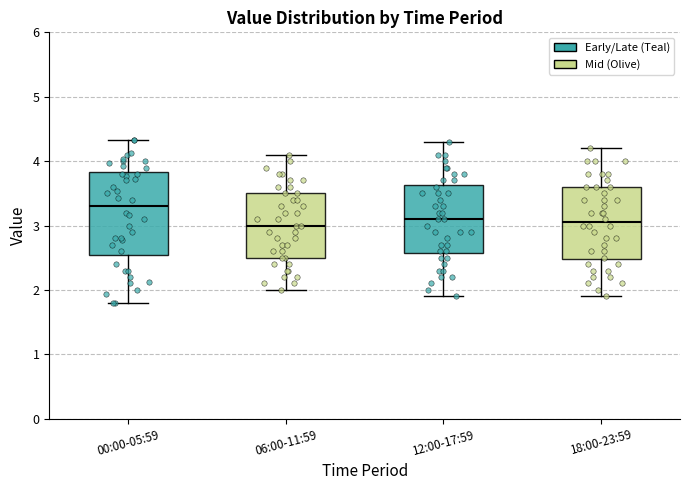

Reading left to right, transcribe this box plot: for each box, give where its median line is, the range the box spans, and where its two whiskers end, as read against the y-axis. The values are not printed on the chart, so give them approximately, as read against the axis.

00:00-05:59: median 3.3, box 2.6 to 3.8, whiskers 1.8 to 4.3
06:00-11:59: median 3.0, box 2.5 to 3.5, whiskers 2.0 to 4.1
12:00-17:59: median 3.1, box 2.6 to 3.6, whiskers 1.9 to 4.3
18:00-23:59: median 3.1, box 2.5 to 3.6, whiskers 1.9 to 4.2